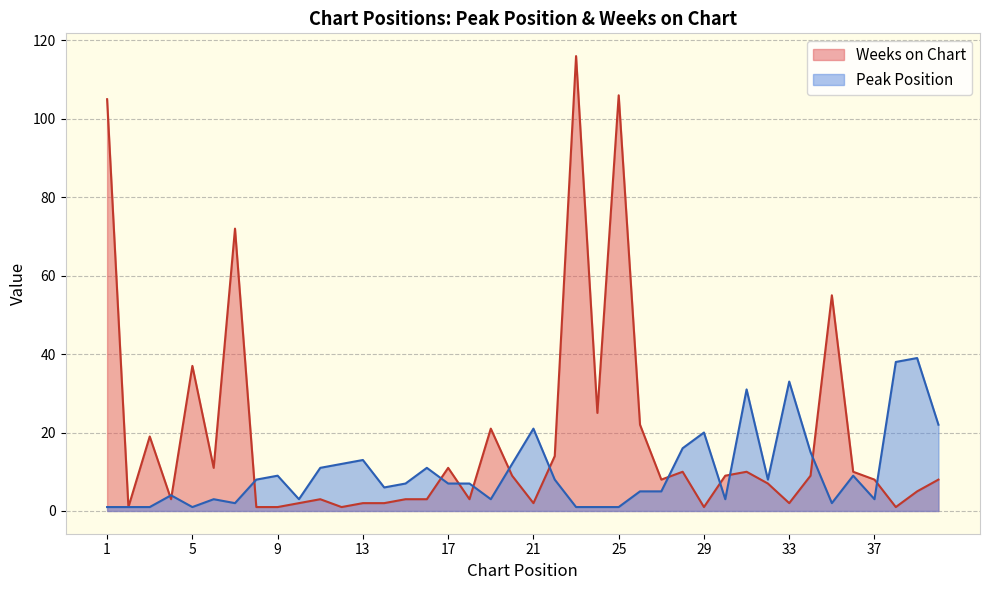

Which has a higher value, 6 or 10?

6